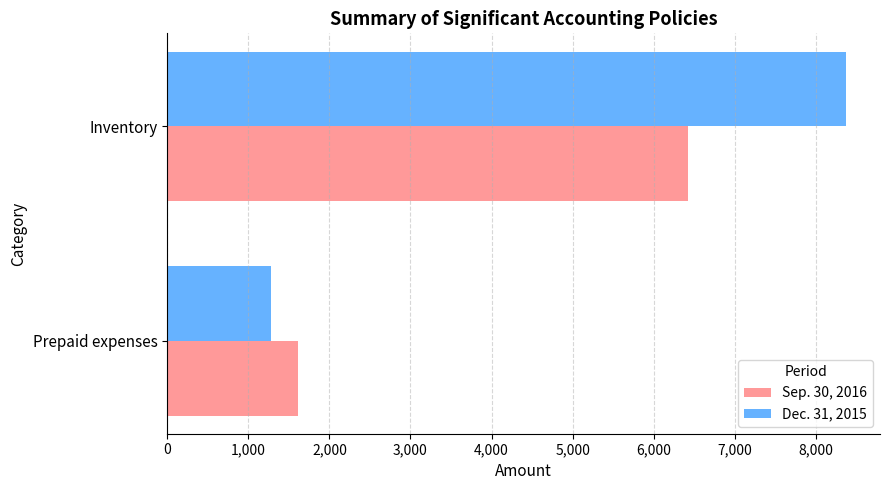

Read the Sep. 30, 2016 value at Prepaid expenses, to the nearest 100.

1600